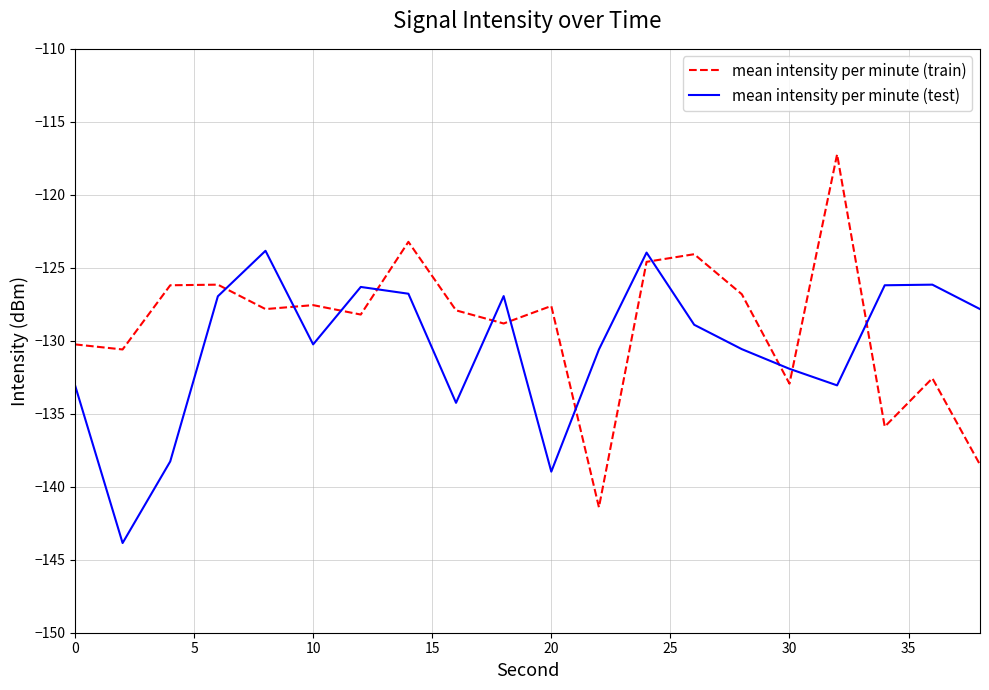

List the series in order of their peak value, lowest first.

mean intensity per minute (test), mean intensity per minute (train)